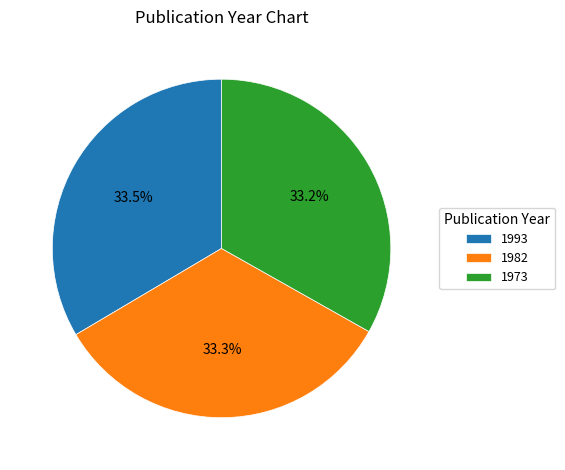

To the nearest percent, what is the average slice percentage?

33%